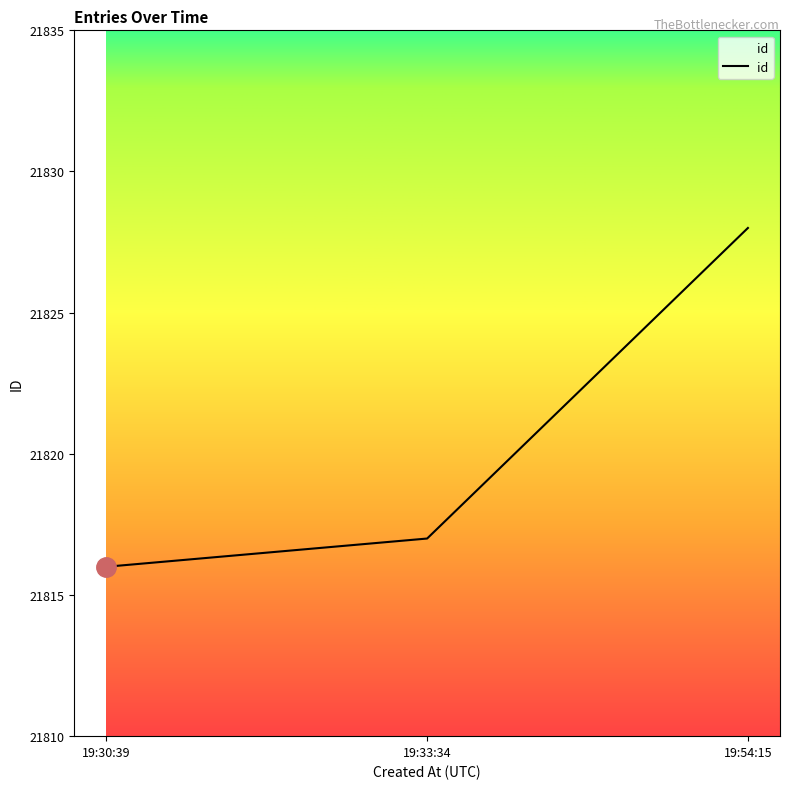

Approximately how many times larger is the value at 19:33:34 compared to 19:54:15?

1.0